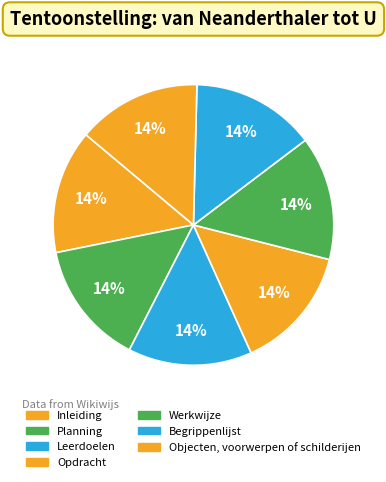

To the nearest percent, what is the average slice percentage?

14%